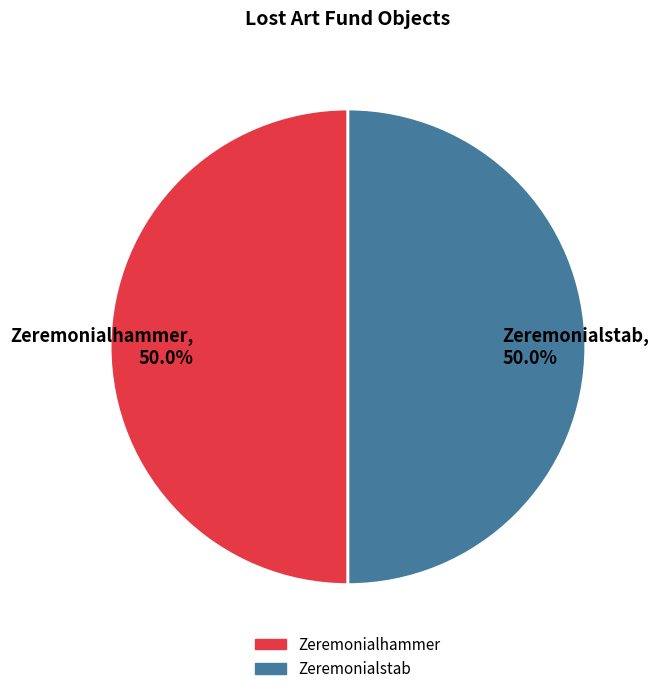

What portion of the pie excludes Zeremonialhammer?

50.0%